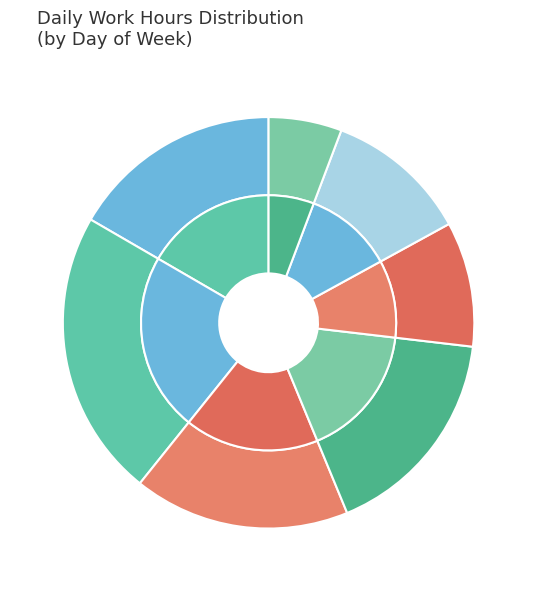

Approximately how many times larger is the value at 8-Tue compared to 11-Fri?

1.0